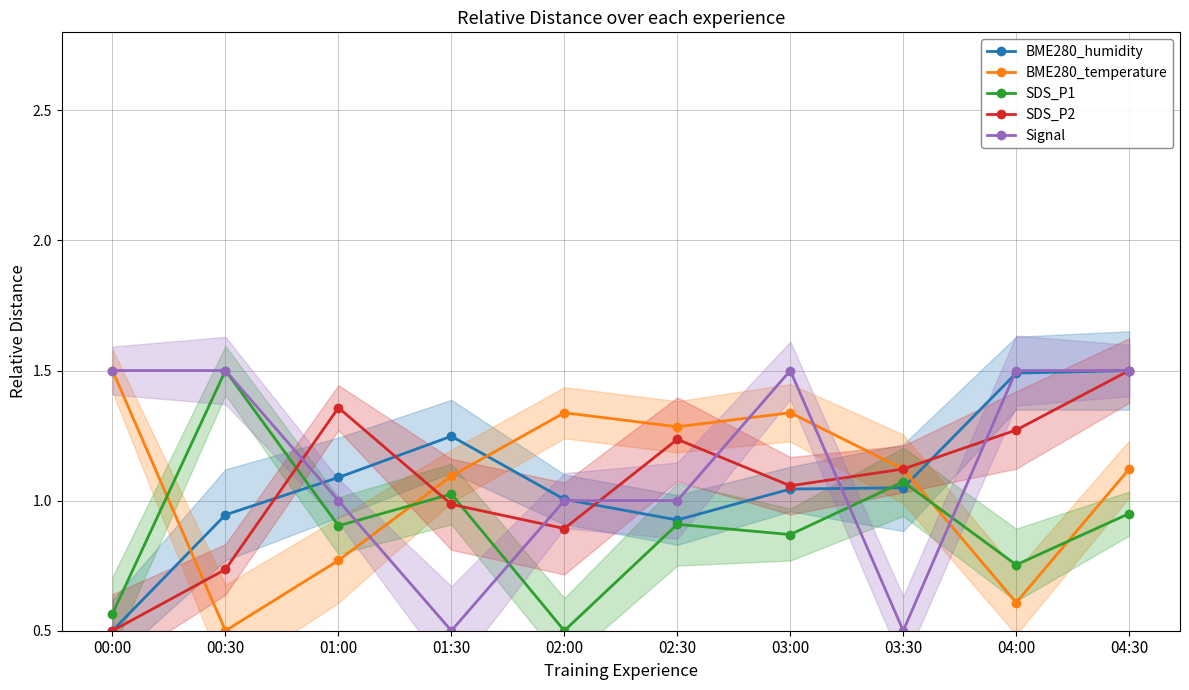

Reading left to right, transcribe all the data shown in this chart.

BME280_humidity: 00:00=0.5	00:30=0.9	01:00=1.1	01:30=1.2	02:00=1.0	02:30=0.9	03:00=1.0	03:30=1.0	04:00=1.5	04:30=1.5
BME280_temperature: 00:00=1.5	00:30=0.5	01:00=0.8	01:30=1.1	02:00=1.3	02:30=1.3	03:00=1.3	03:30=1.1	04:00=0.6	04:30=1.1
SDS_P1: 00:00=0.6	00:30=1.5	01:00=0.9	01:30=1.0	02:00=0.5	02:30=0.9	03:00=0.9	03:30=1.1	04:00=0.8	04:30=1.0
SDS_P2: 00:00=0.5	00:30=0.7	01:00=1.4	01:30=1.0	02:00=0.9	02:30=1.2	03:00=1.1	03:30=1.1	04:00=1.3	04:30=1.5
Signal: 00:00=1.5	00:30=1.5	01:00=1.0	01:30=0.5	02:00=1.0	02:30=1.0	03:00=1.5	03:30=0.5	04:00=1.5	04:30=1.5